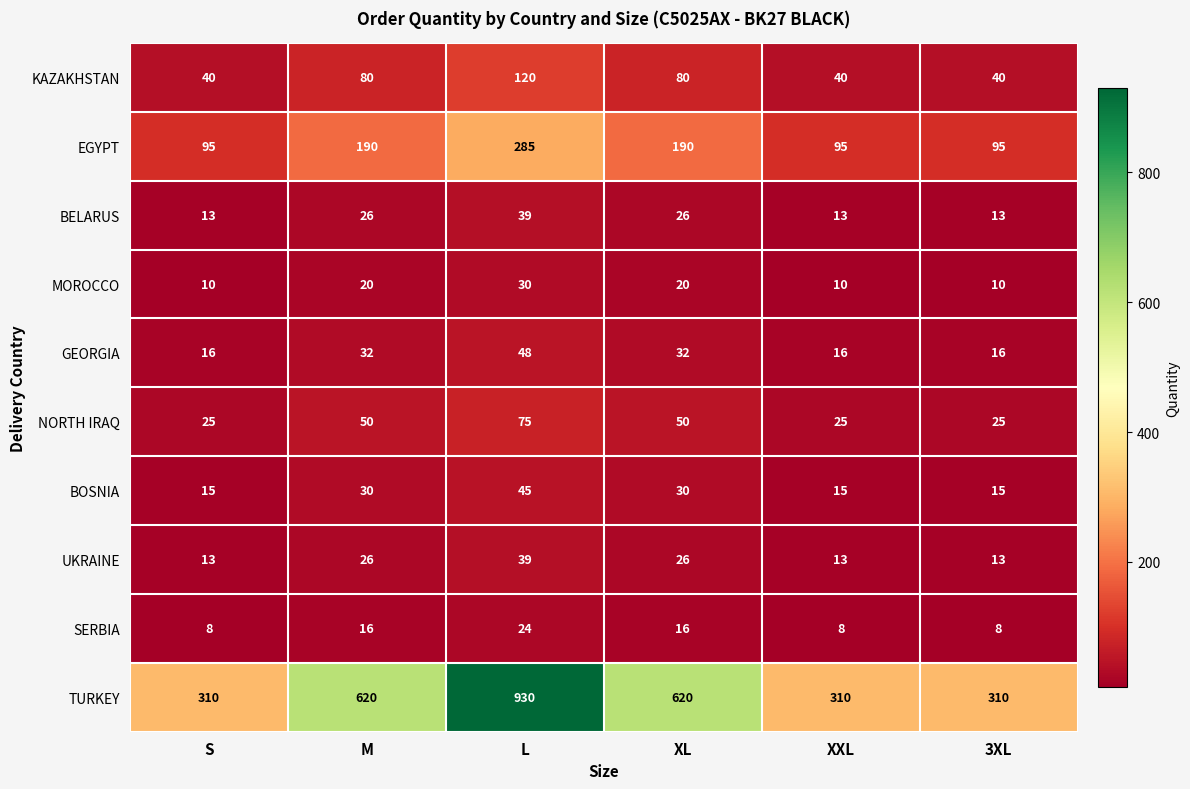

Count the number of data series in this chart.

10